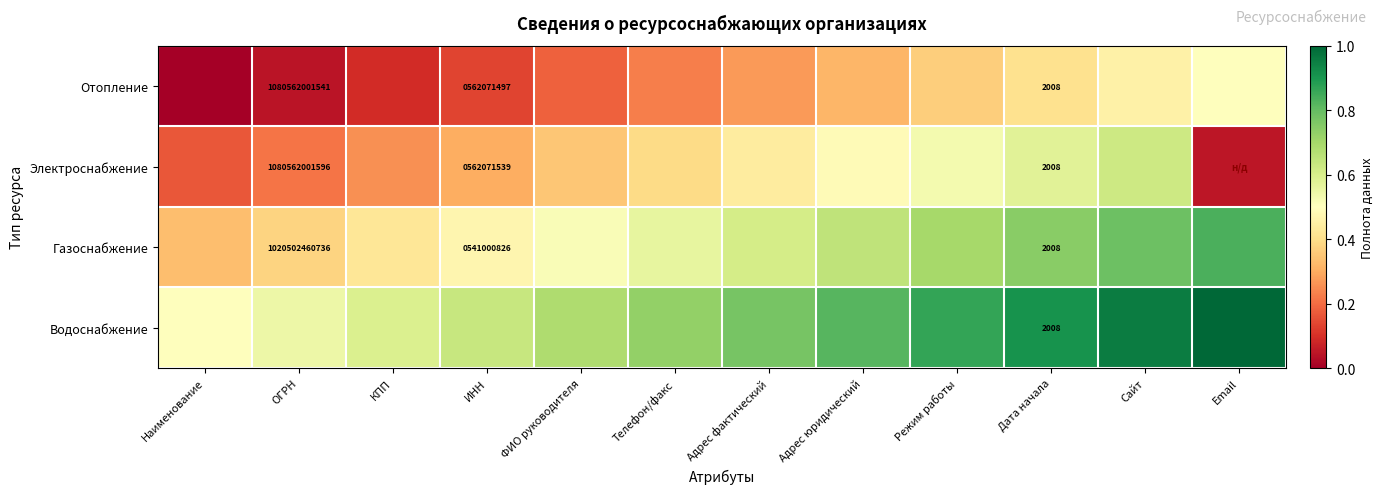

At which category is the sum across all series the highest?

Сайт